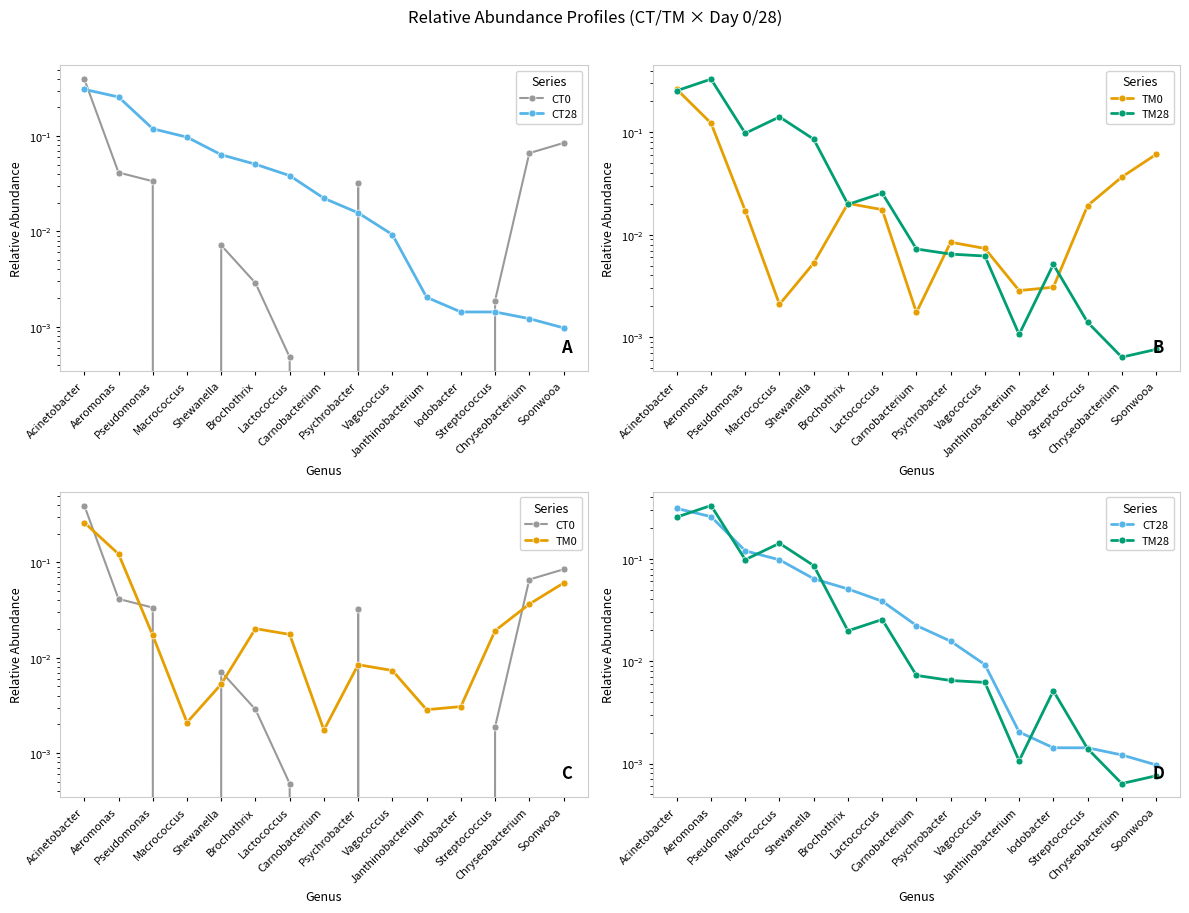

The value of TM28 at Lactococcus is 0.0. True or false?

True